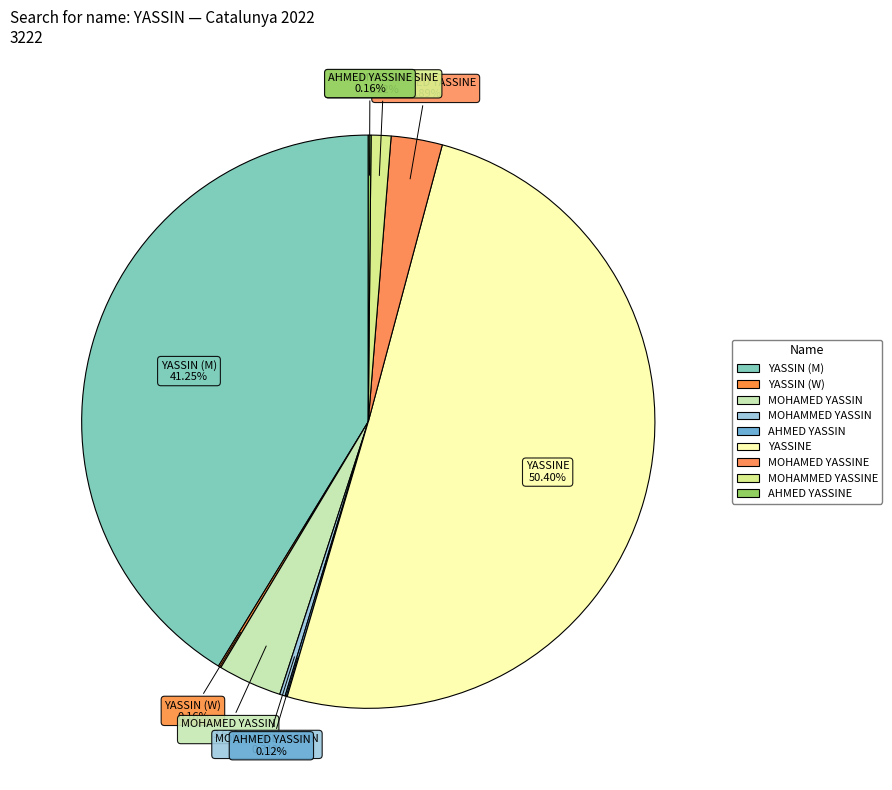

Which slice represents more than half of the pie?

YASSINE